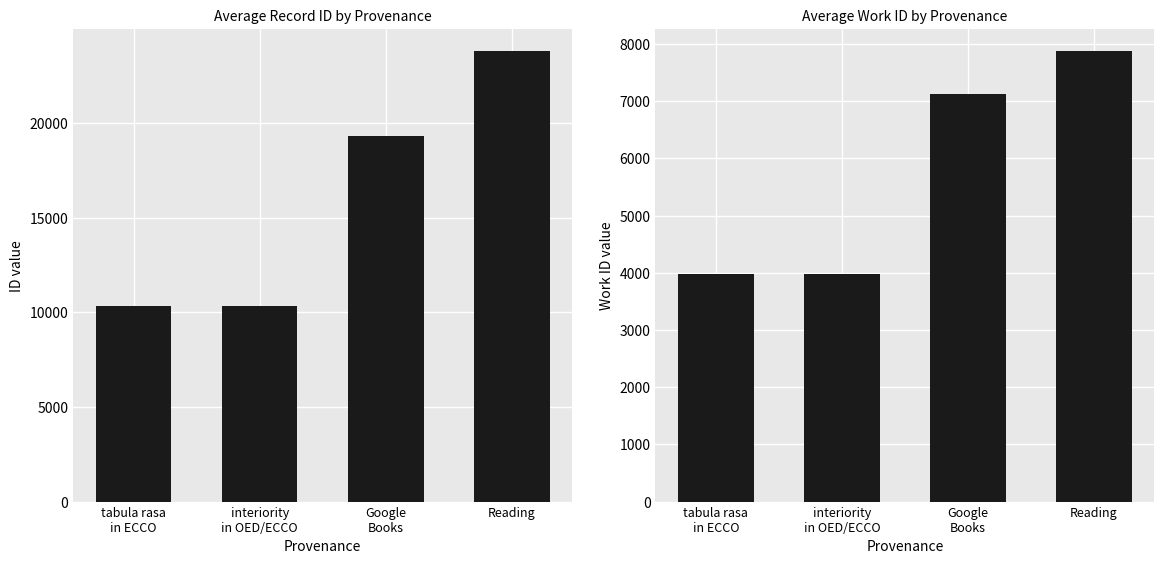

How many data points in avg_work_id are above 7124?

1